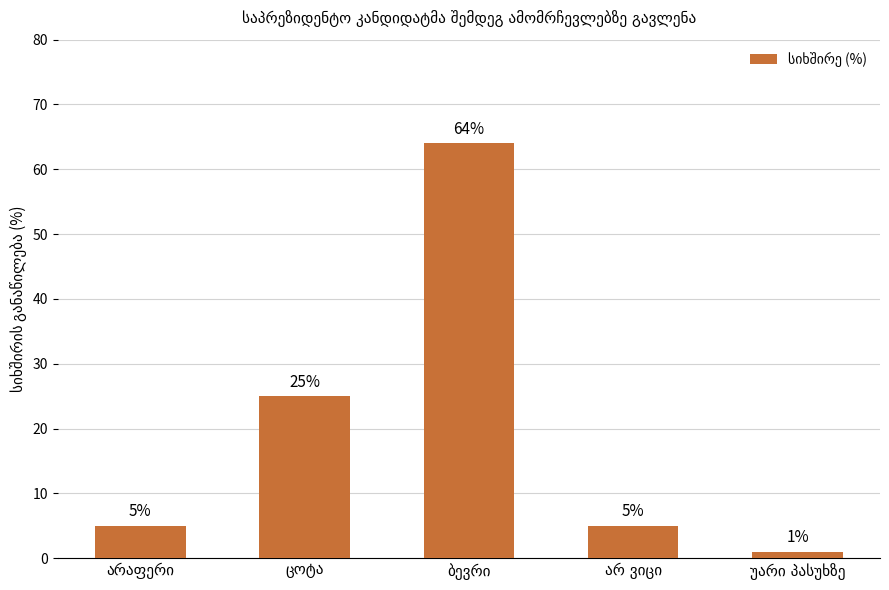

What is the sum of all values?

100